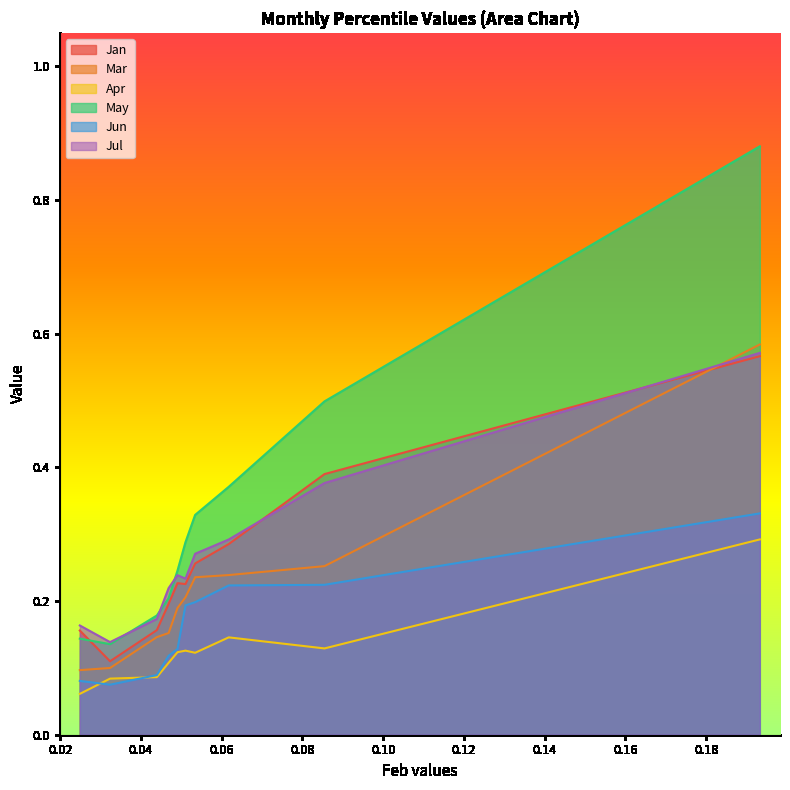

Does the chart display data point markers on the line(s)?

No